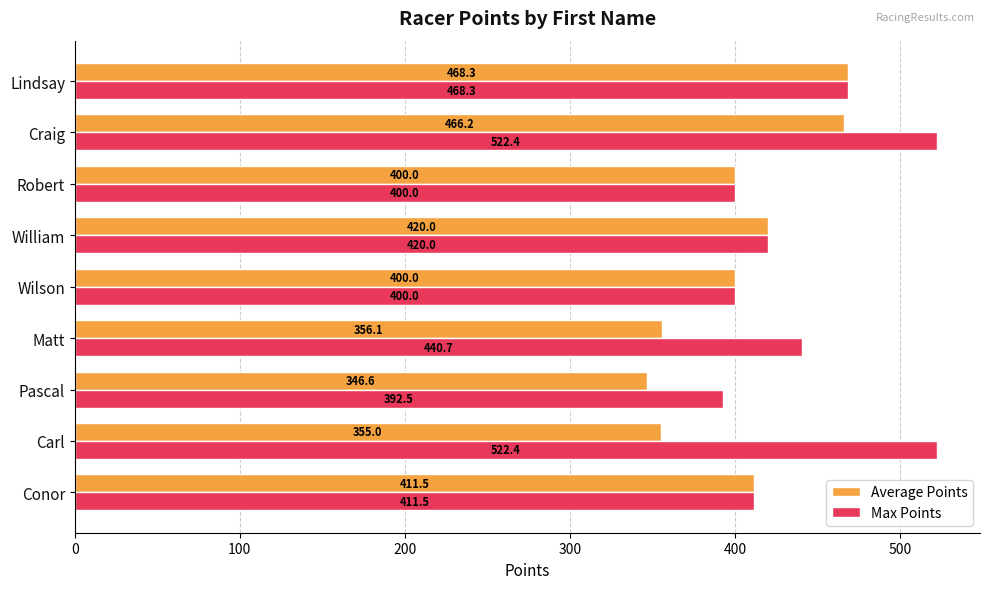

At which category is the sum across all series the highest?

Craig